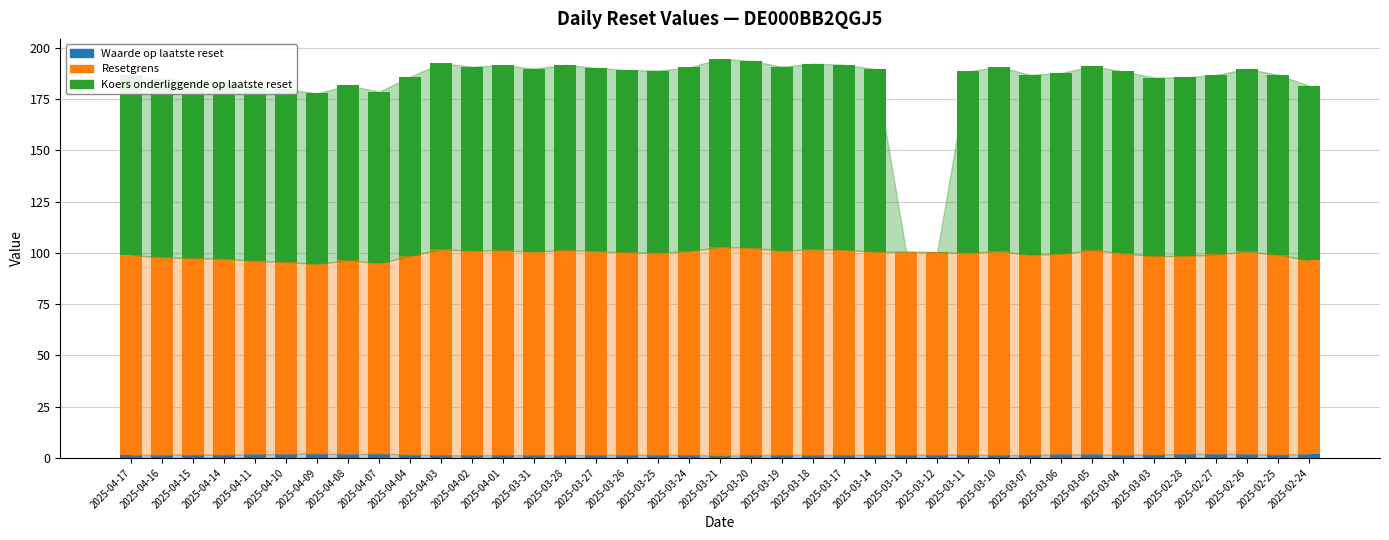

What is the sum of all Waarde op laatste reset values?

62.5